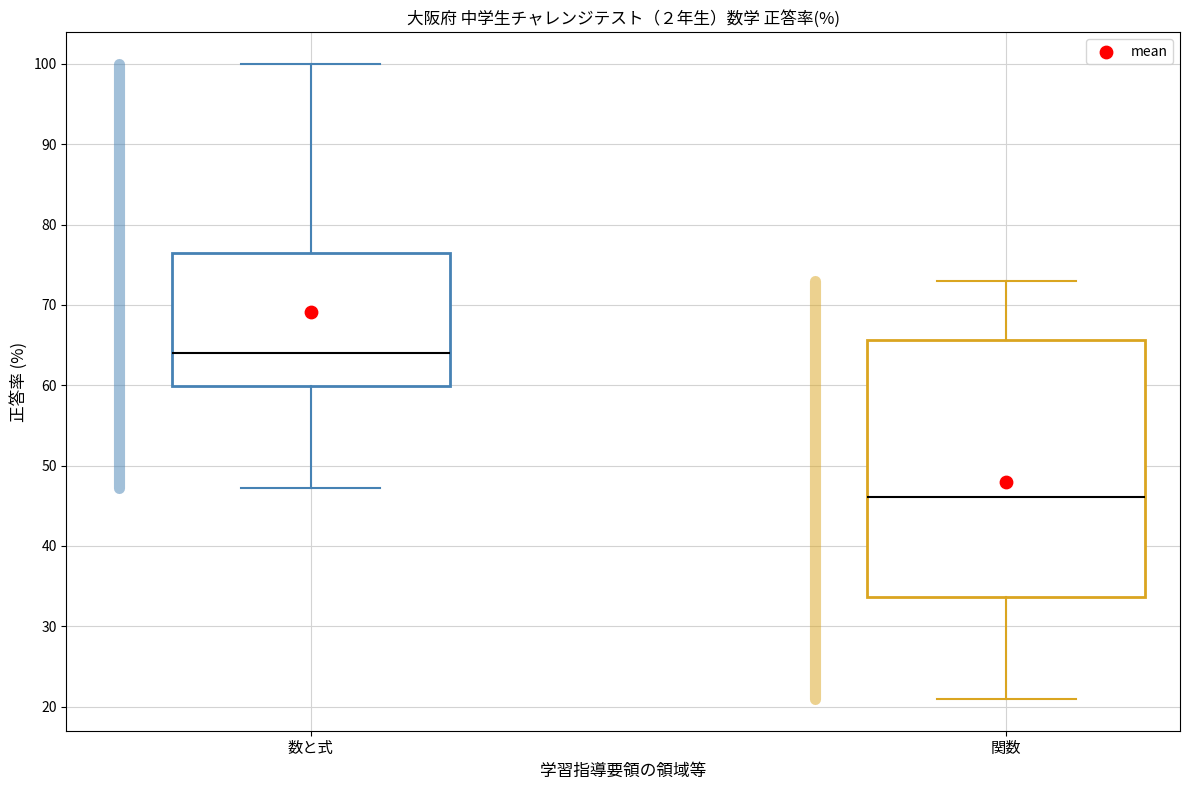

Where does the lower whisker of the box for 関数 end on the y-axis? The values are not printed on the chart, so give them approximately, as read against the axis.

21